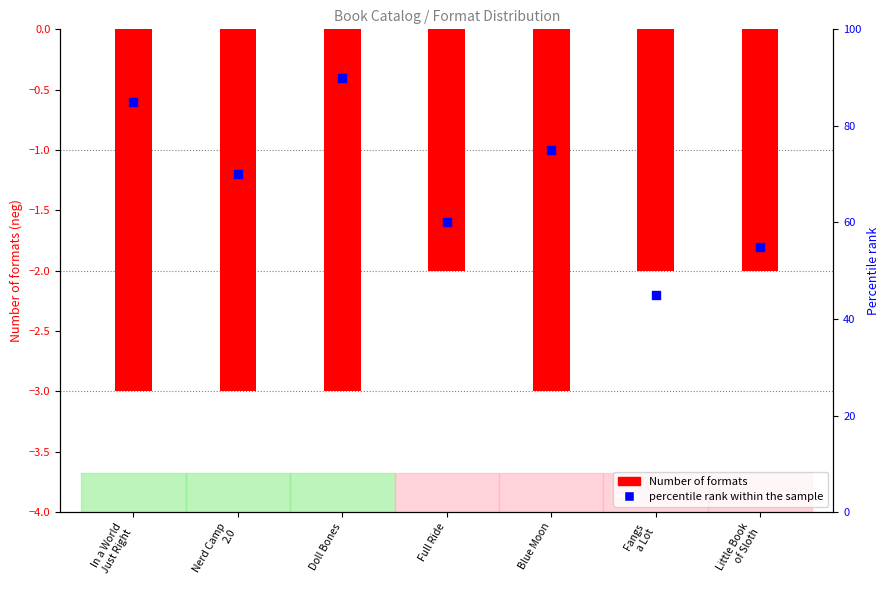

At which category is the sum across all series the highest?

Doll Bones